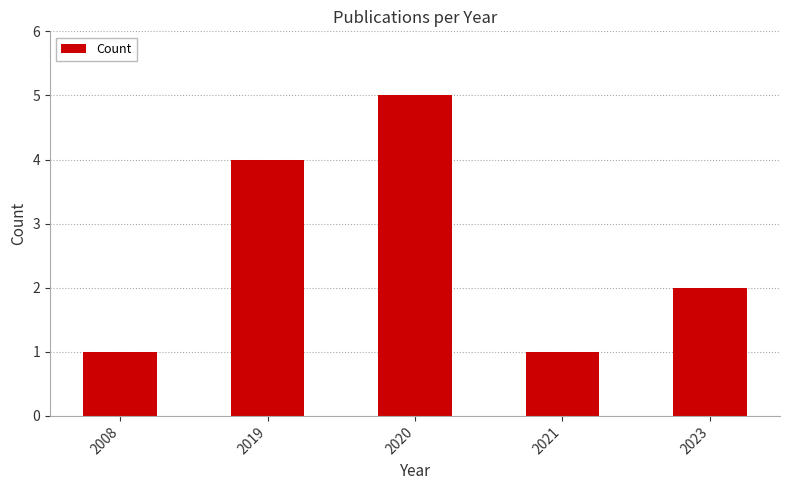

What is the value of the 4th bar from the left?

1